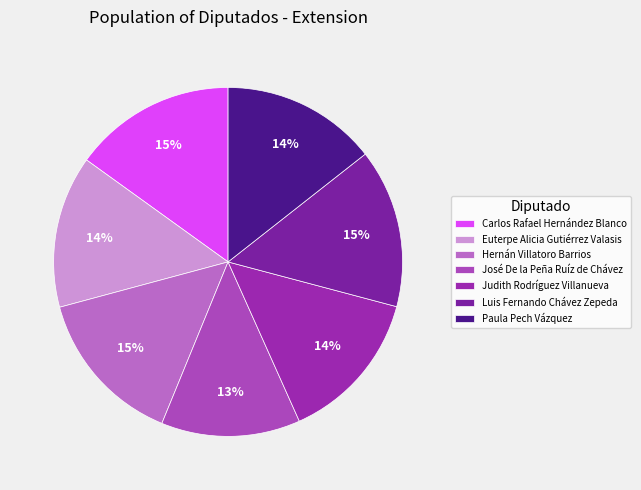

How many slices are in this pie chart?

7